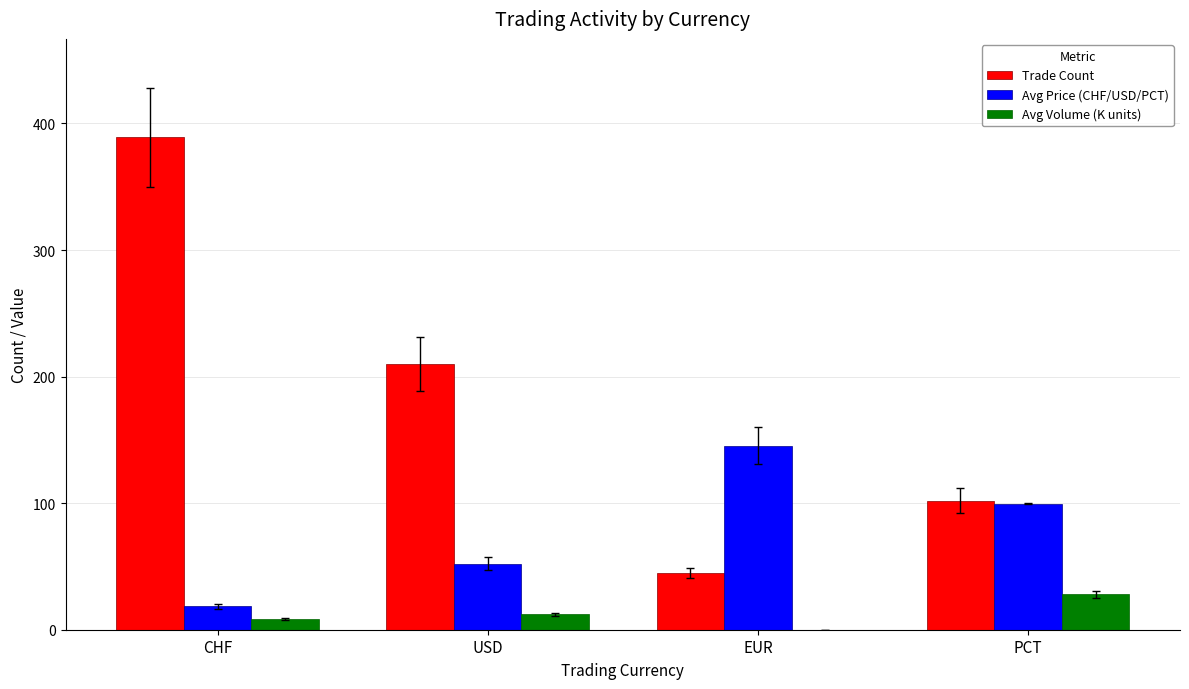

At which category is the sum across all series the highest?

CHF